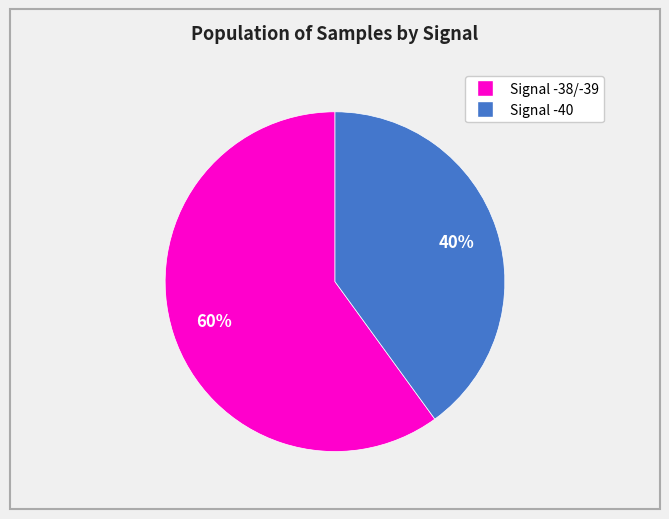

To the nearest percent, what is the difference between the largest and smallest slice percentages?

20%